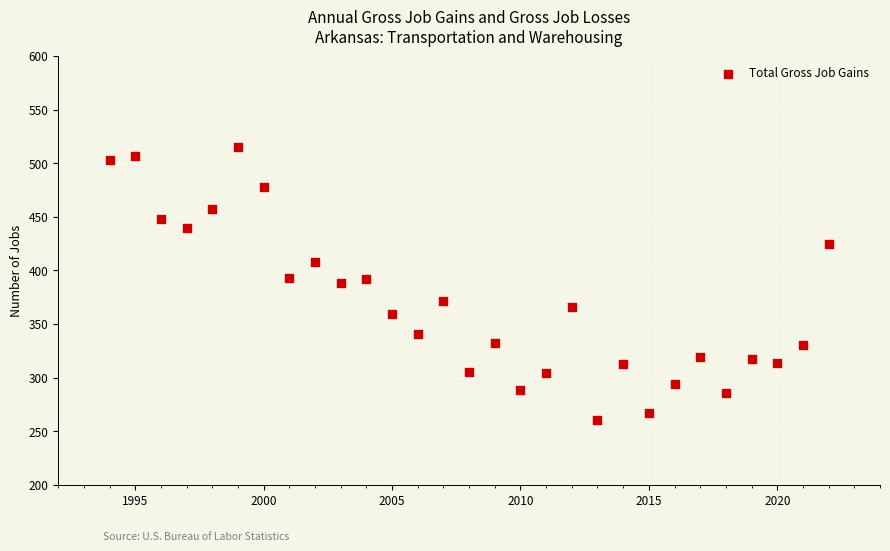

What is the range of Y values (max minus min)?

255